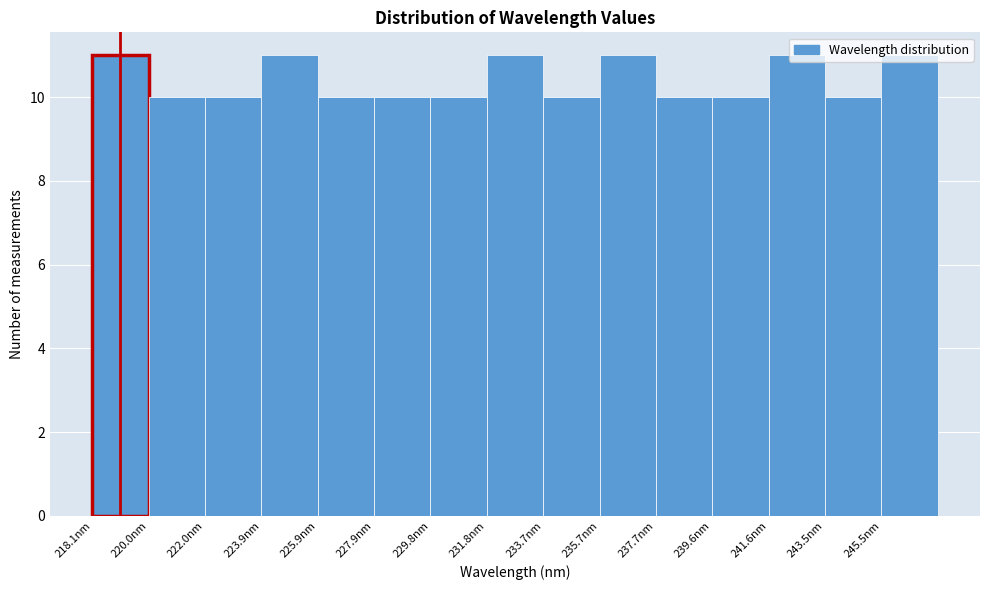

Reading left to right, list every bar in this chart as the range it spans on the x-axis followed by its height. Neither the bar edges nor the heights are printed on the chart, so give them approximately, as read against the axes.

218.0 to 220.0: 11
220.0 to 222.0: 10
222.0 to 224.0: 10
224.0 to 226.0: 11
226.0 to 227.8: 10
227.8 to 229.8: 10
229.8 to 231.8: 10
231.8 to 233.8: 11
233.8 to 235.8: 10
235.8 to 237.6: 11
237.6 to 239.6: 10
239.6 to 241.6: 10
241.6 to 243.6: 11
243.6 to 245.6: 10
245.6 to 247.4: 11